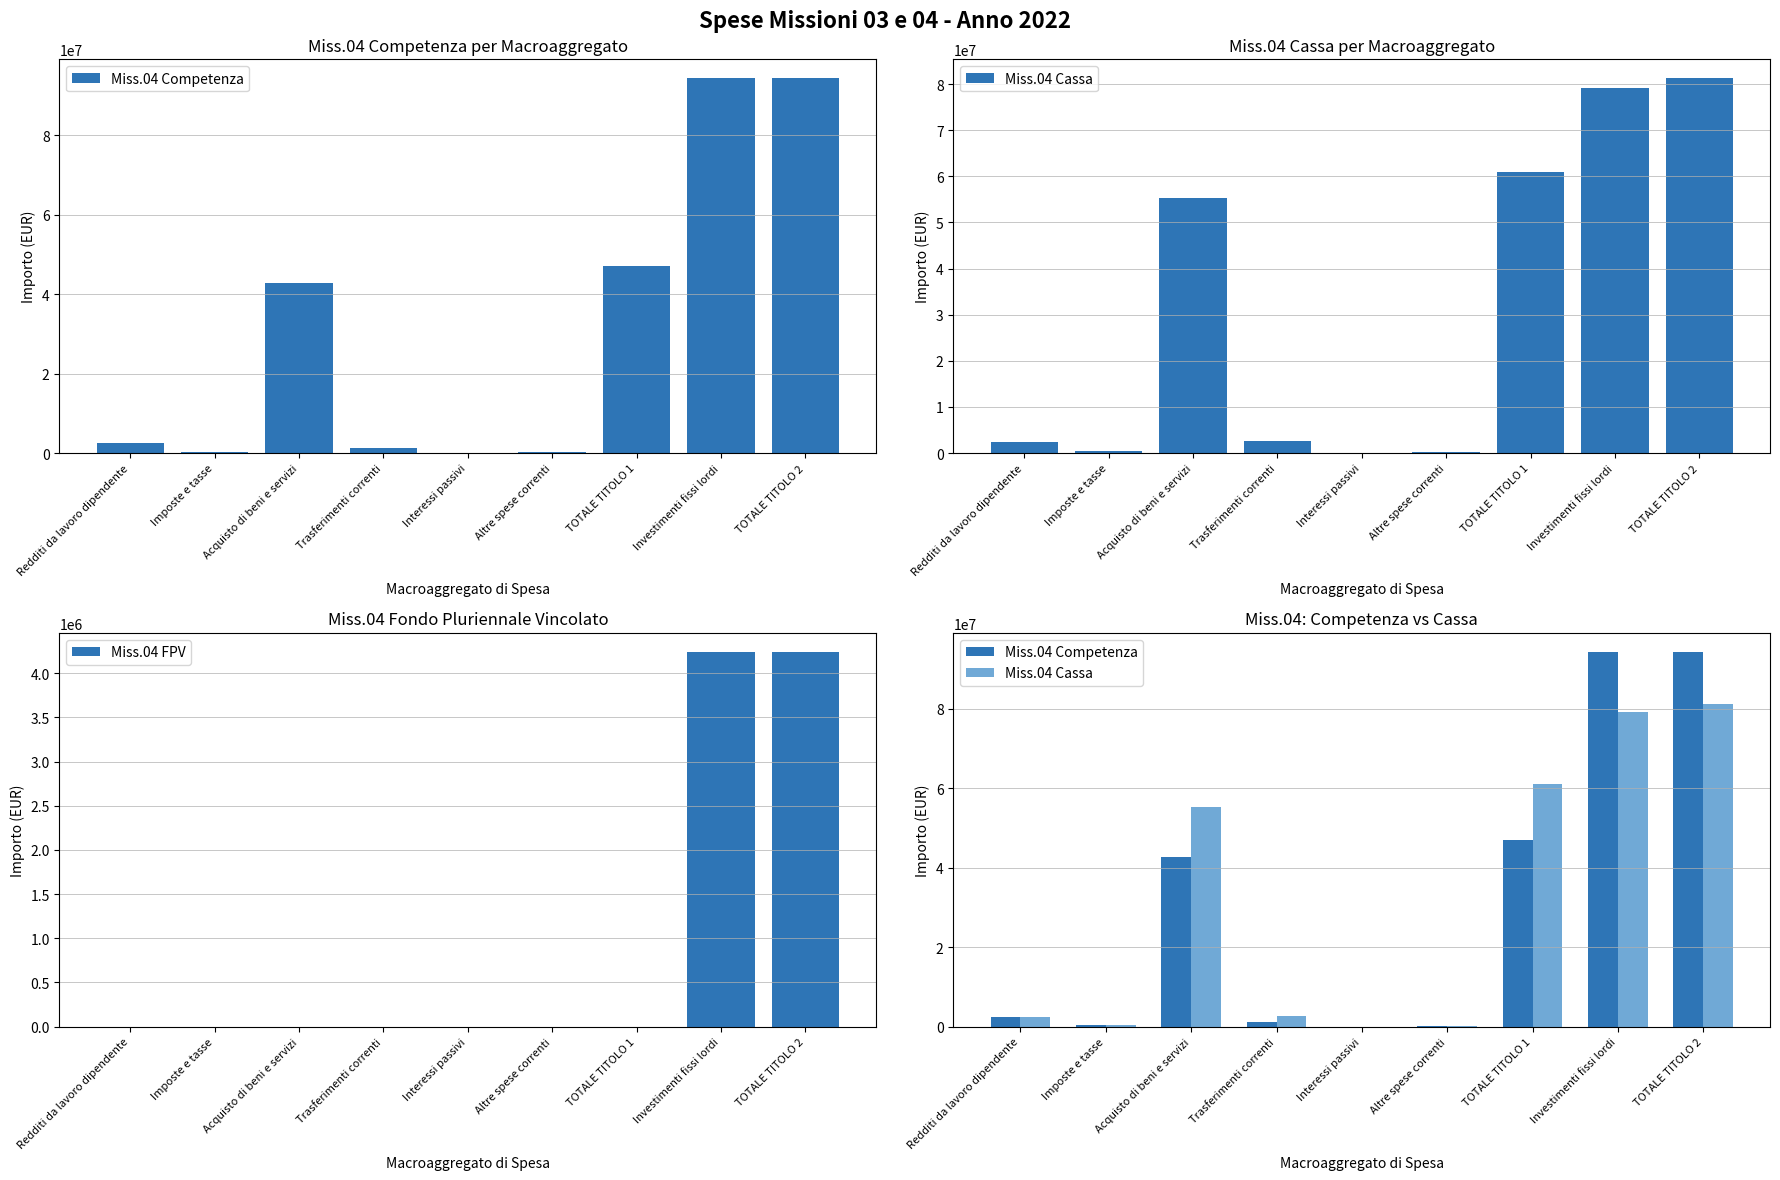

Which category has the lowest value in the Miss.04 Cassa series?

Interessi passivi